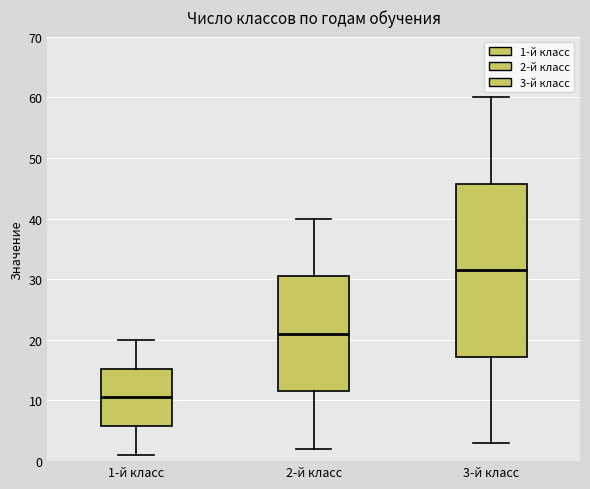

Reading left to right, read every box against the y-axis: the position of its median line, the range the box covers, and the ends of its whiskers. The values are not printed on the chart, so give them approximately, as read against the axis.

1-й класс: median 11, box 6 to 15, whiskers 1 to 20
2-й класс: median 21, box 12 to 31, whiskers 2 to 40
3-й класс: median 32, box 17 to 46, whiskers 3 to 60